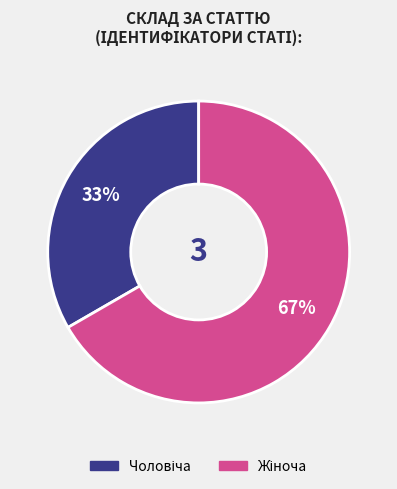

To the nearest percent, what is the average slice percentage?

50%